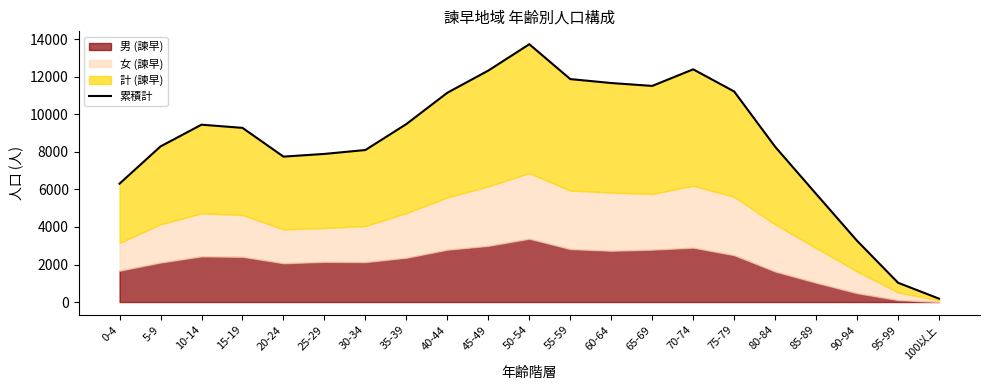

List the labels in order of value, largest first.

50-54, 70-74, 45-49, 55-59, 60-64, 65-69, 75-79, 40-44, 35-39, 10-14, 15-19, 5-9, 80-84, 30-34, 25-29, 20-24, 0-4, 85-89, 90-94, 95-99, 100以上